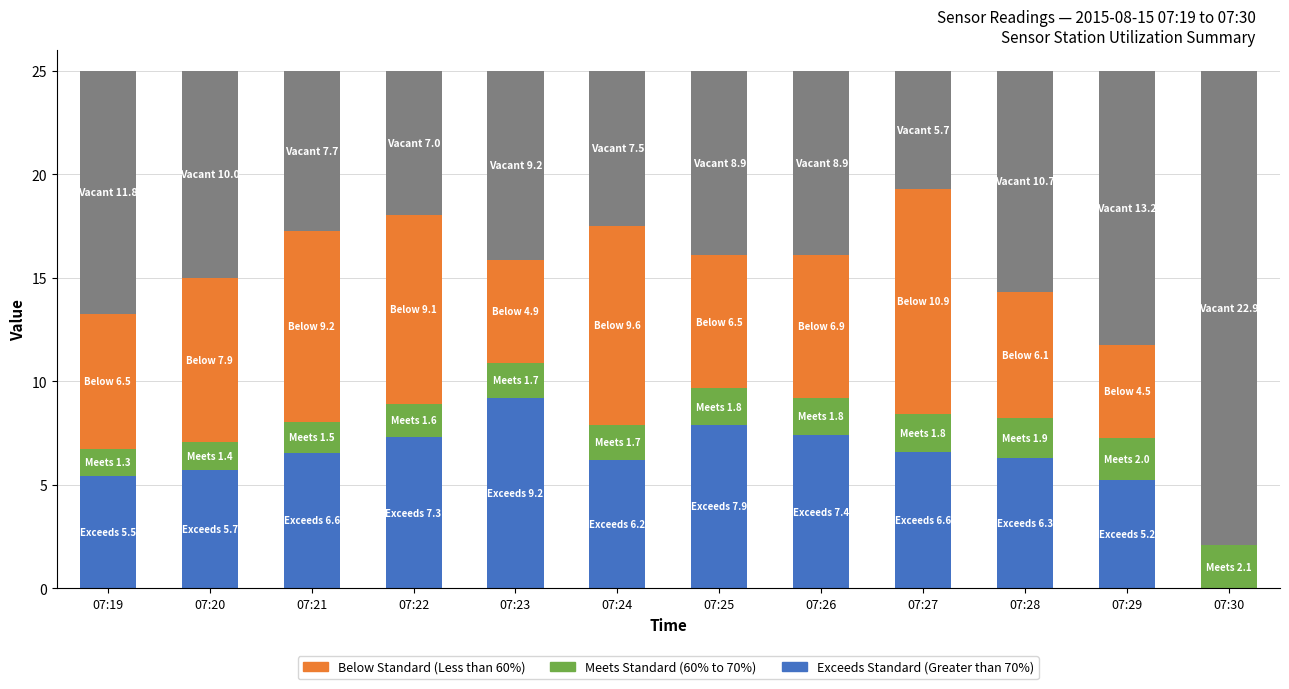

What is the total value across all series at 07:27?

25.0